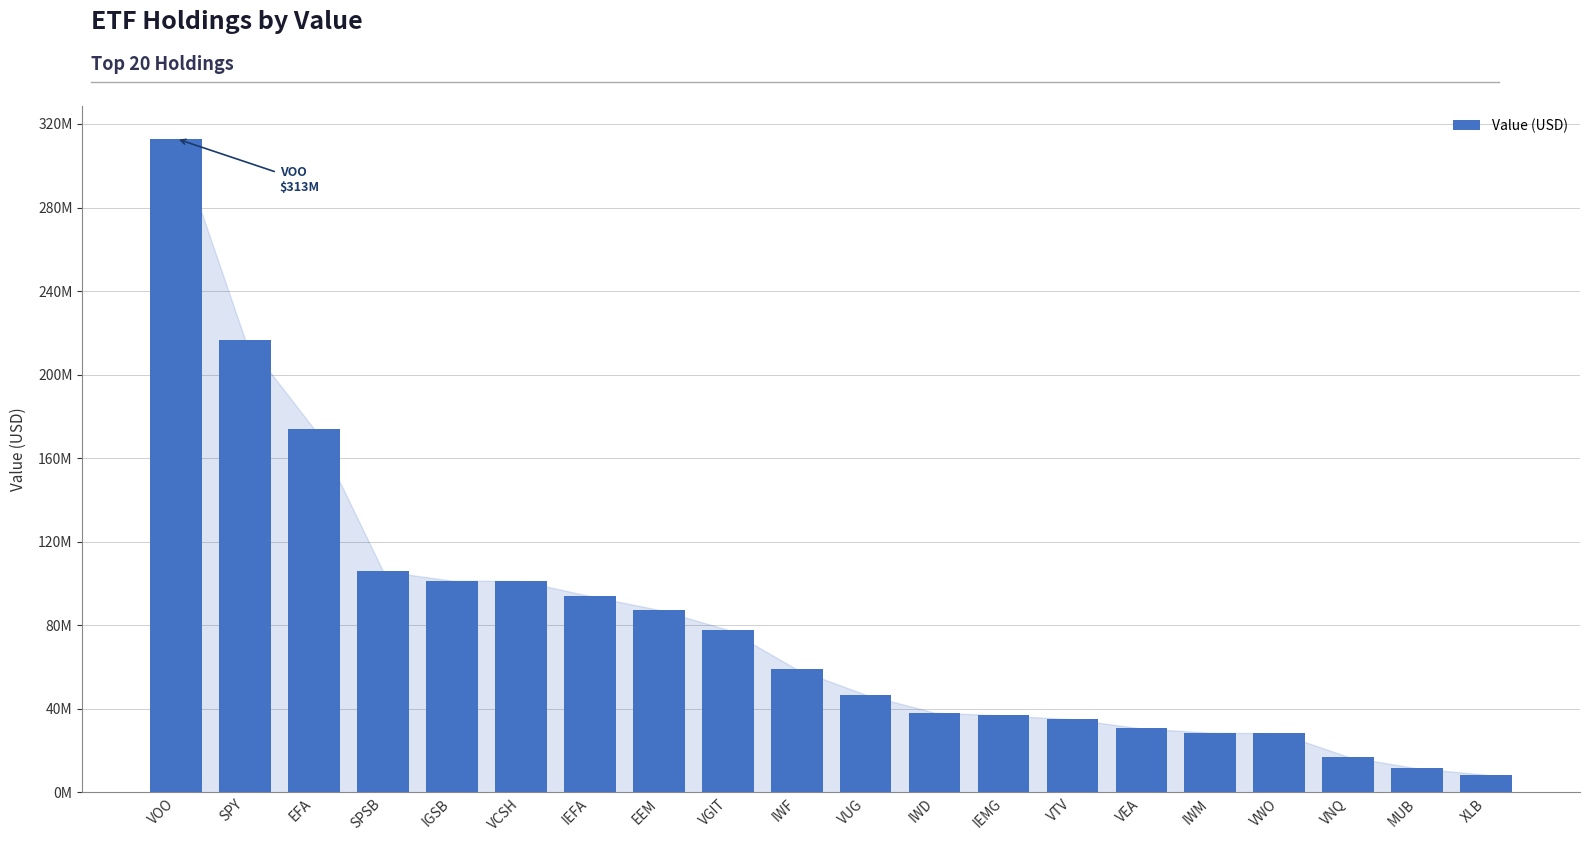

At which category does the chart reach its minimum across all series?

XLB